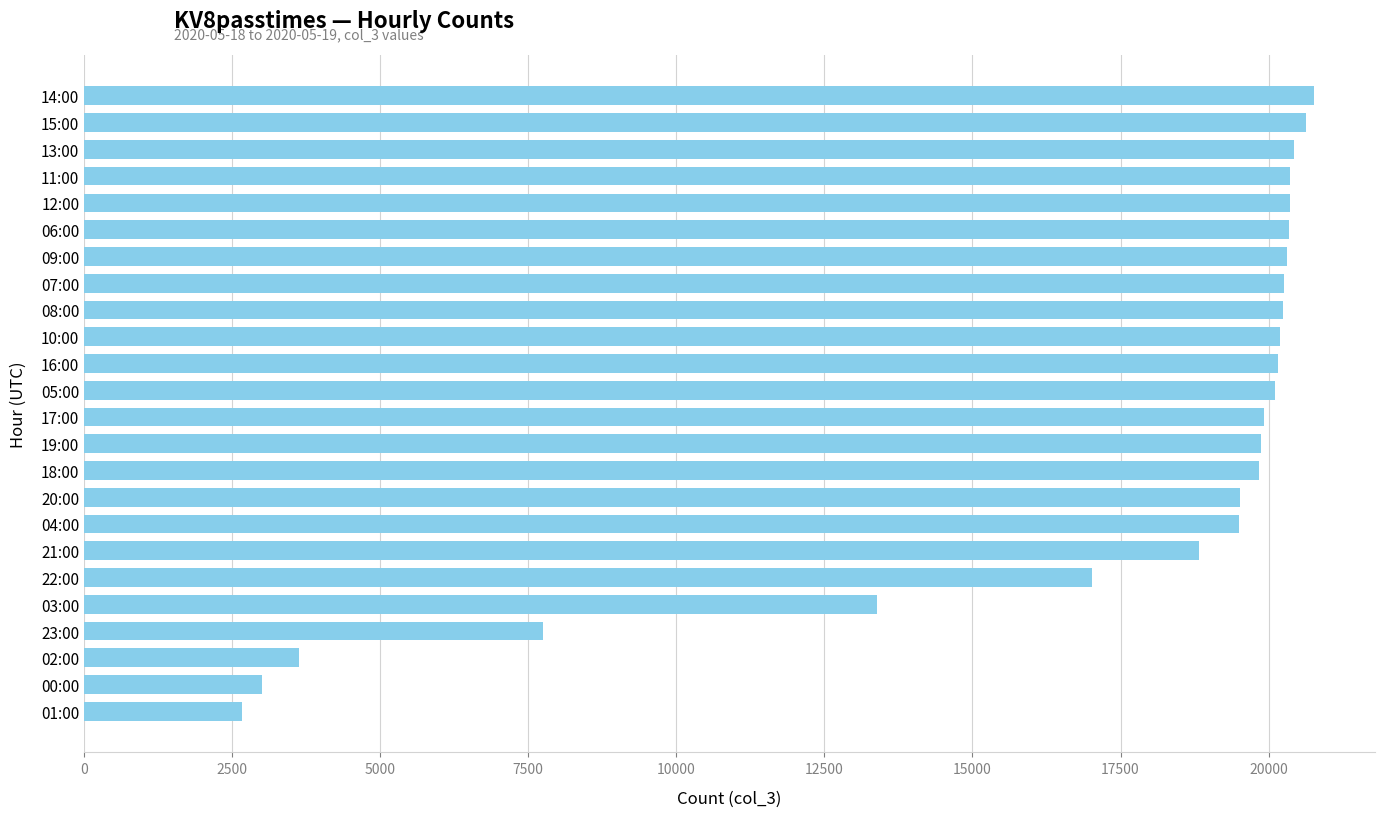

What is the change in value from 06:00 to 04:00?

-858